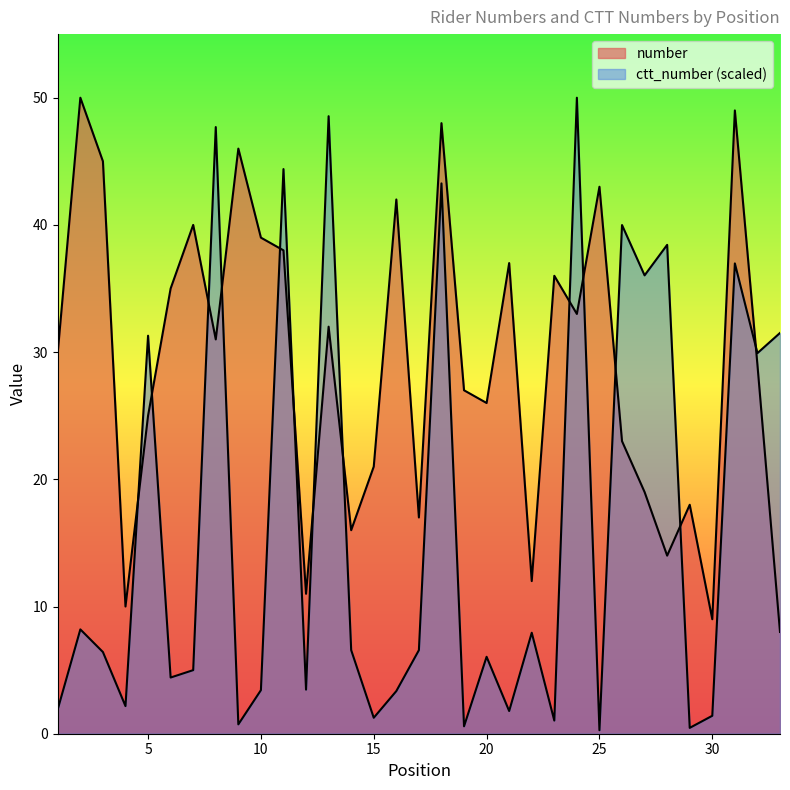

How many data points in number are above 30?

16